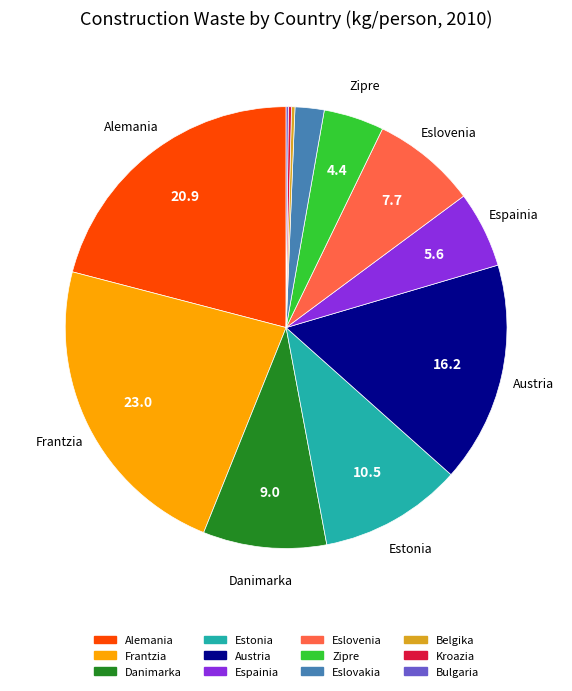

Does any single category account for the majority?

No